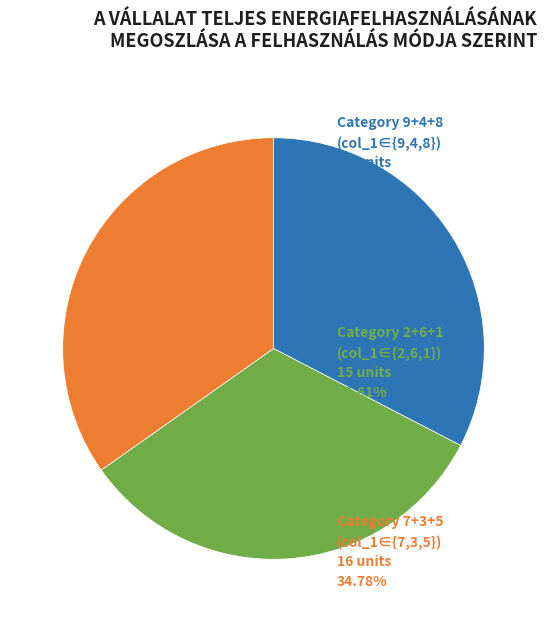

Is there a majority slice in this chart?

No